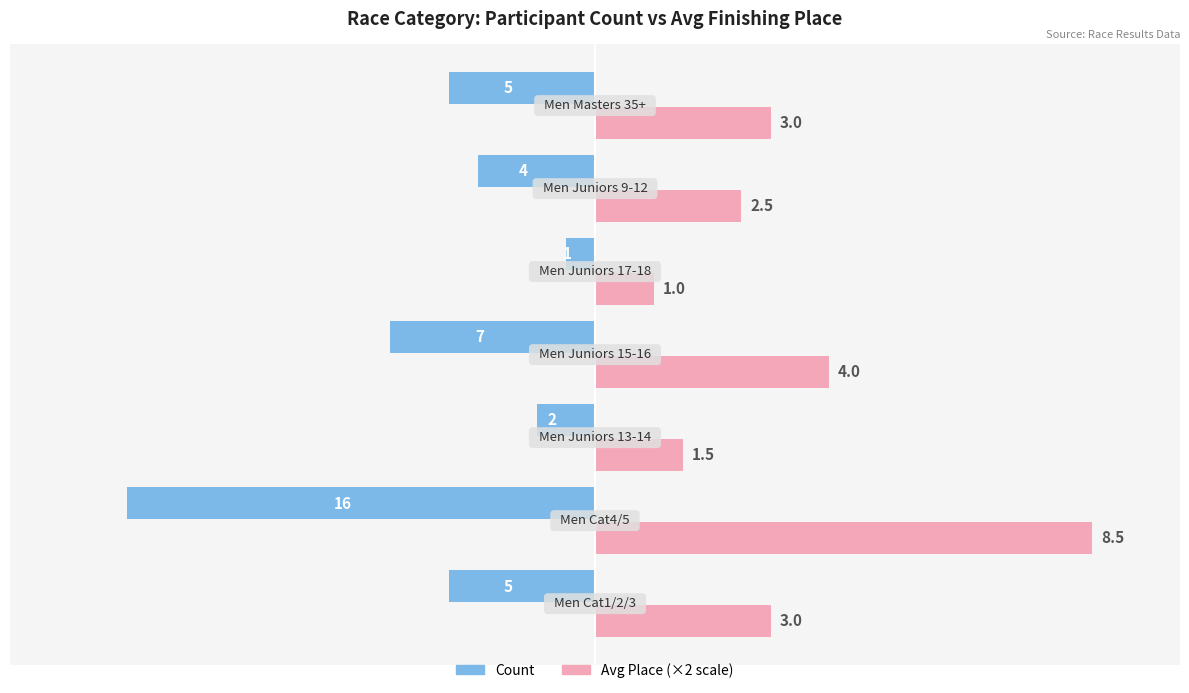

How many groups of bars are there?

7